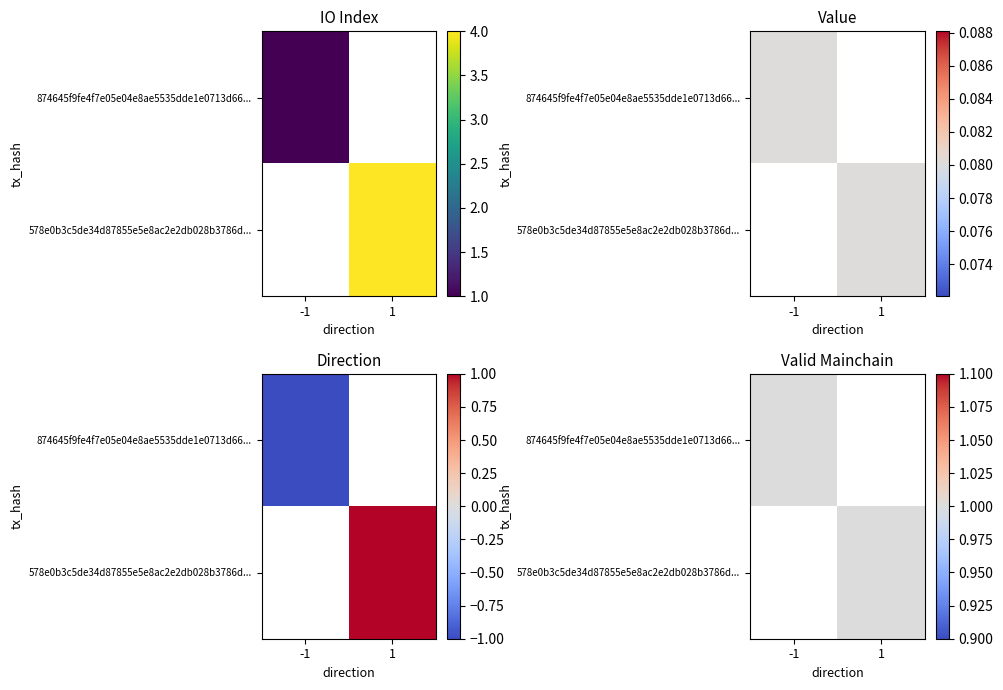

The value of 874645f9fe4f7e05e04e8ae5535dde1e0713d66 at valid_mainchain is 0.7. True or false?

False